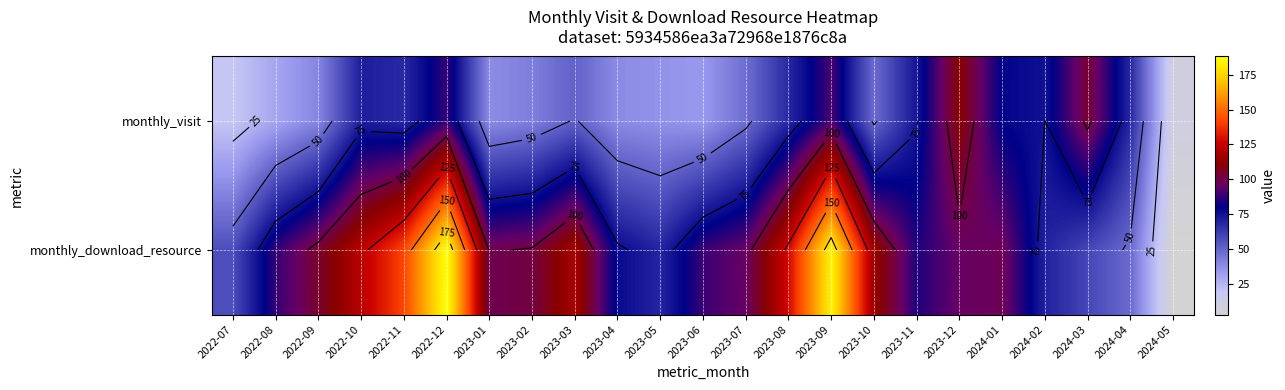

At how many categories does at least one series exceed 68?

20